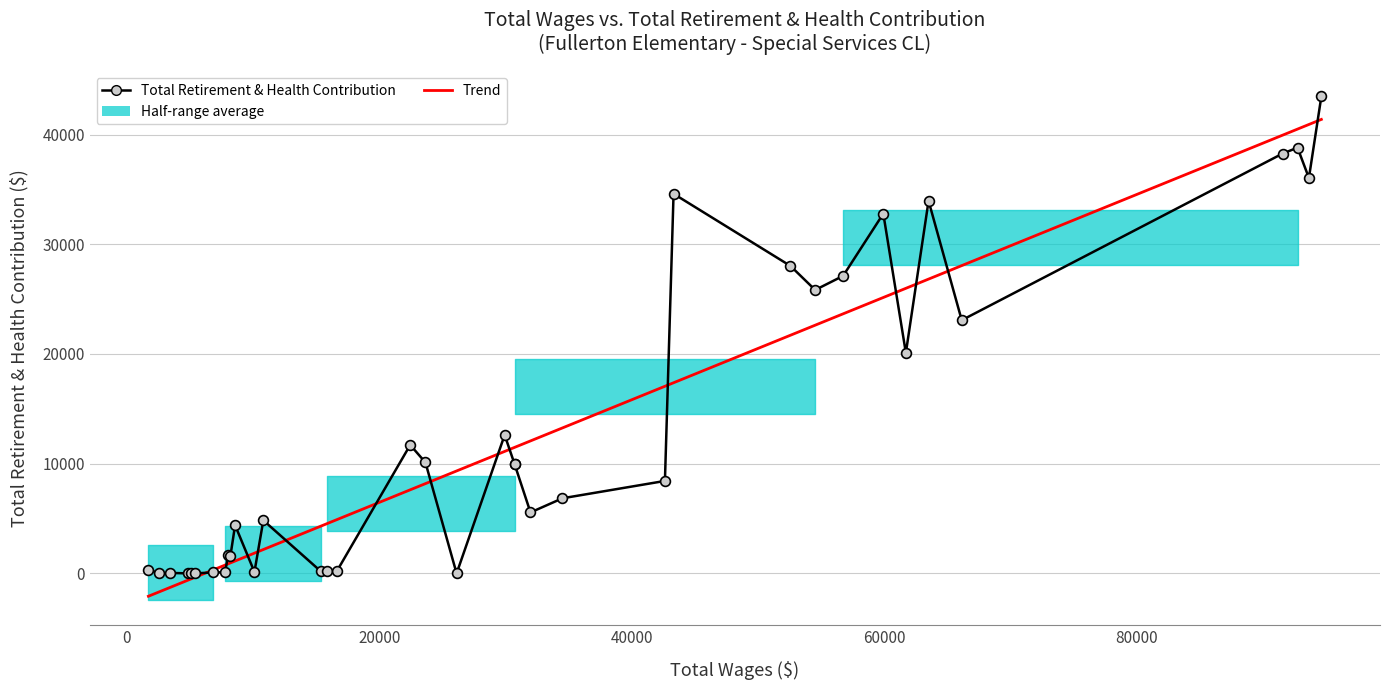

At how many categories does at least one series exceed 39913?

4